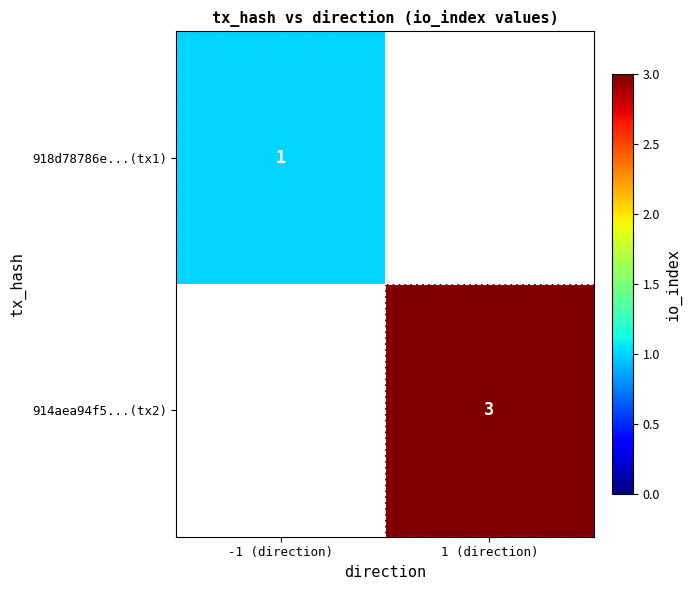

Is the value of 918d78786e...(tx1) at -1 (direction) greater than the value of 914aea94f5...(tx2) at 1 (direction)?

No